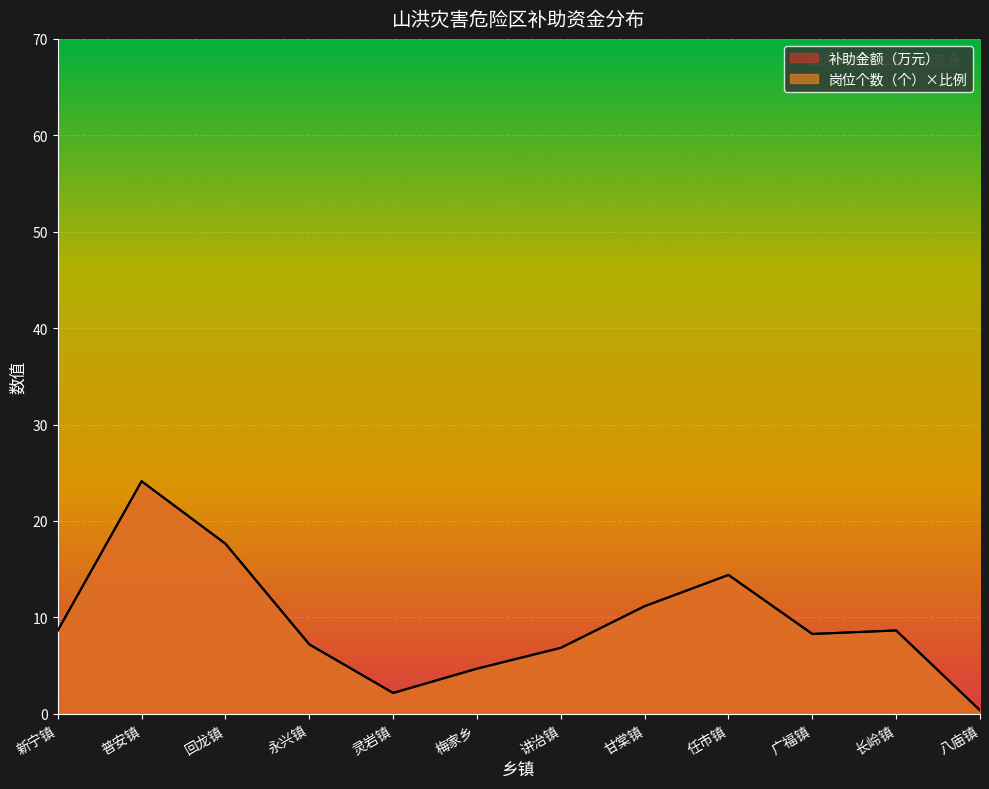

What is the sum of all 补助金额（万元） values?

114.1